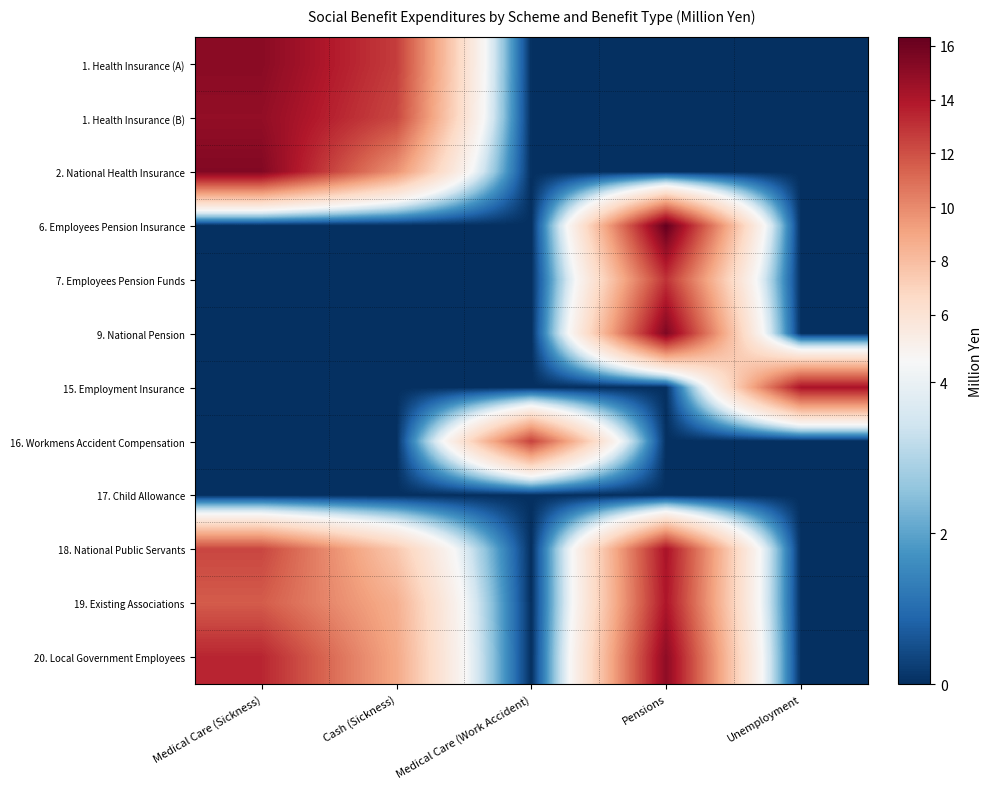

Which category has the highest value across all series?

Pensions